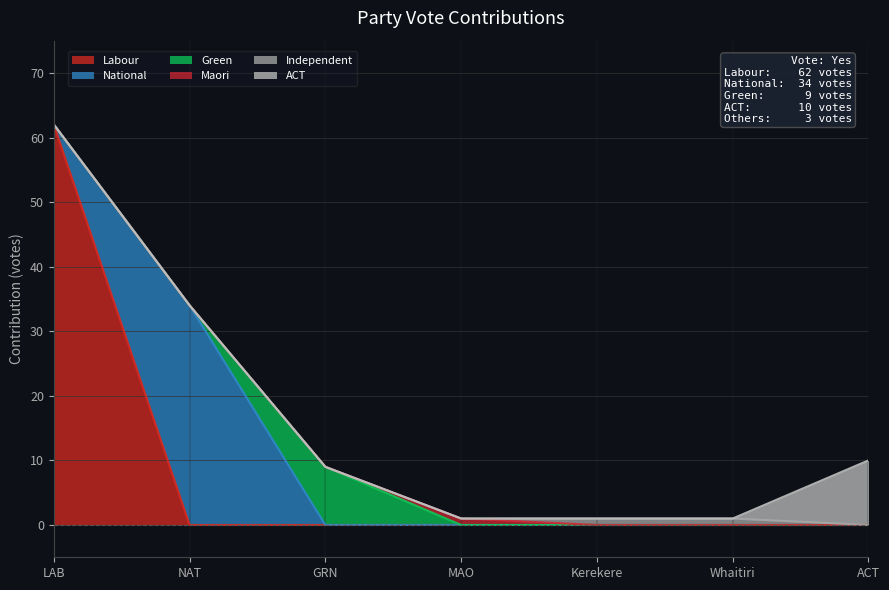

Reading left to right, transcribe all the data shown in this chart.

Labour: 62	0	0	0	0	0	0
National: 0	34	0	0	0	0	0
Green: 0	0	9	0	0	0	0
Maori: 0	0	0	1	0	0	0
Independent: 0	0	0	0	1	1	0
ACT: 0	0	0	0	0	0	10